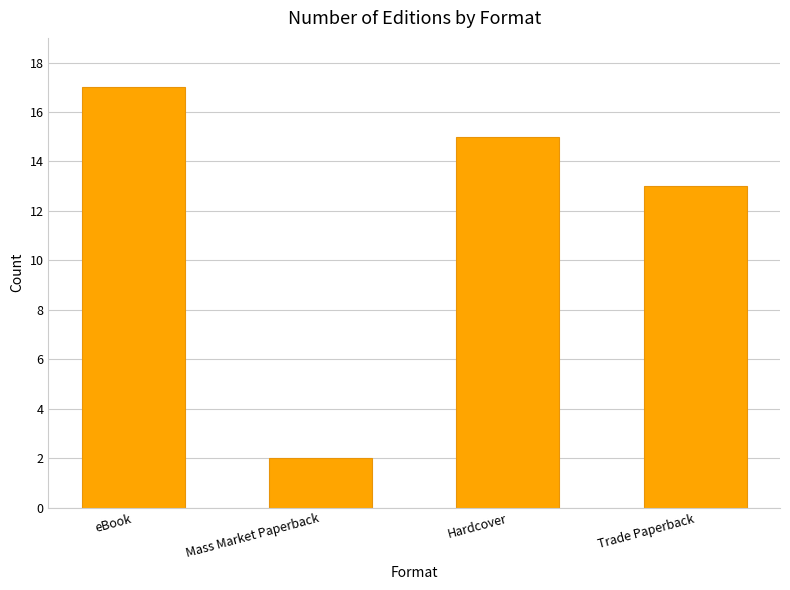

Reading left to right, extract all data points from this chart.

eBook=17	Mass Market Paperback=2	Hardcover=15	Trade Paperback=13